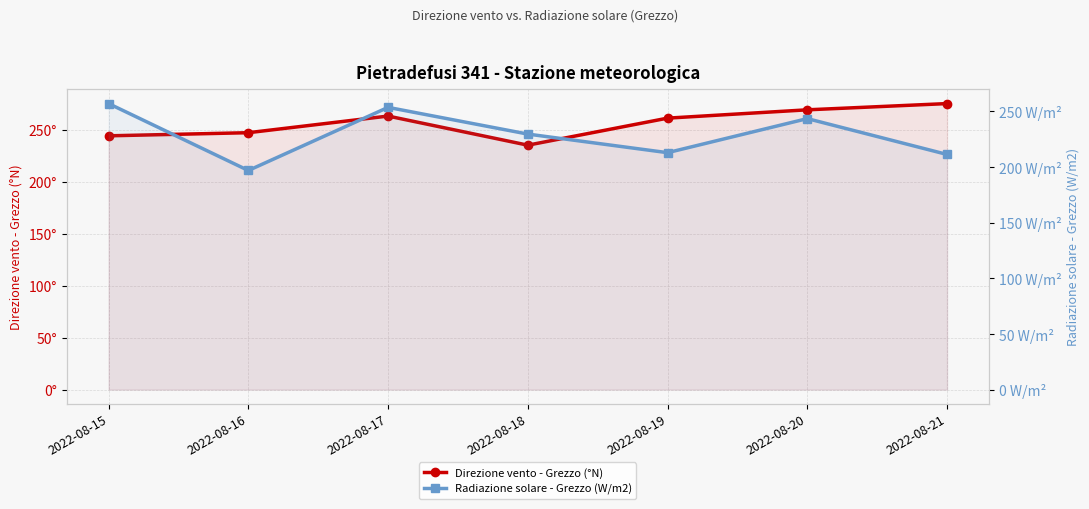

Which series has the largest total across all categories?

Direzione vento - Grezzo (°N)